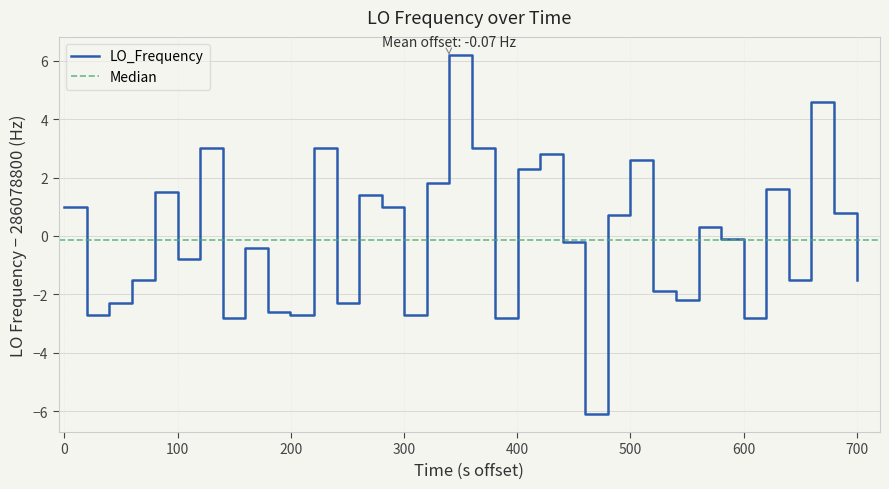

How many distinct data groups are displayed?

1